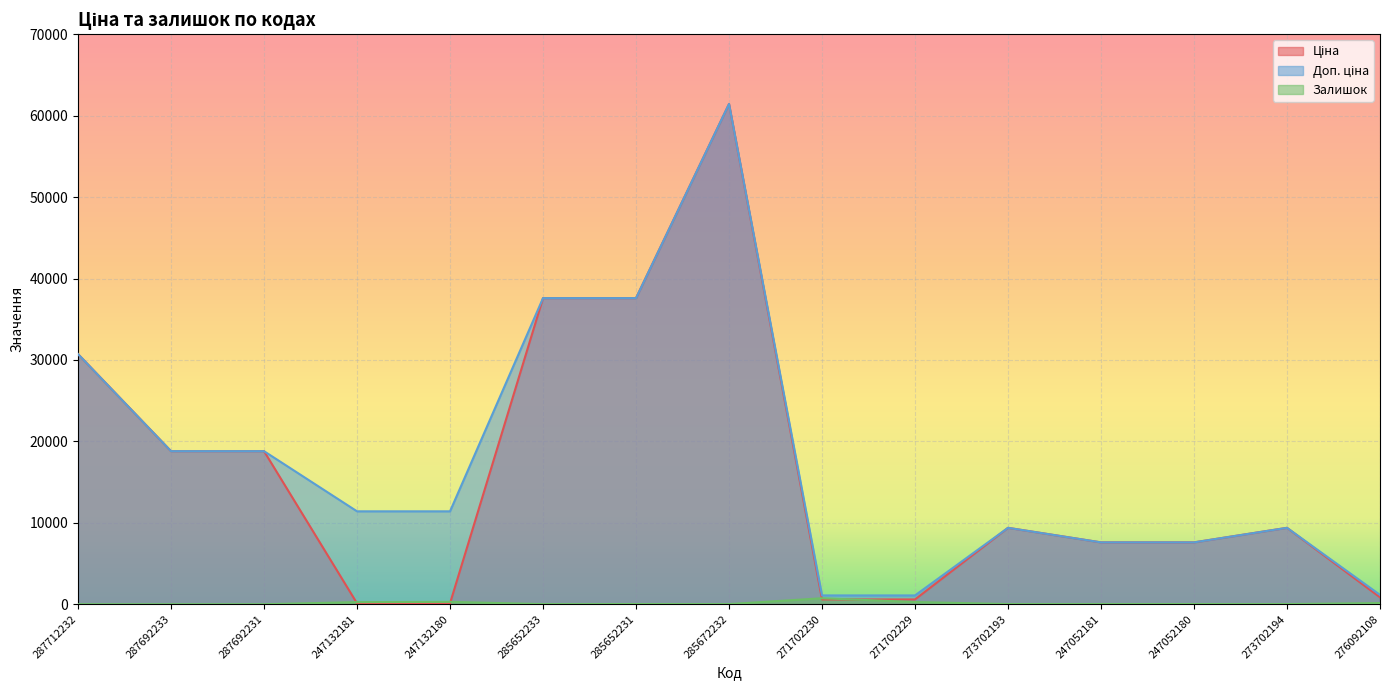

What position from the right is 247052180?

3